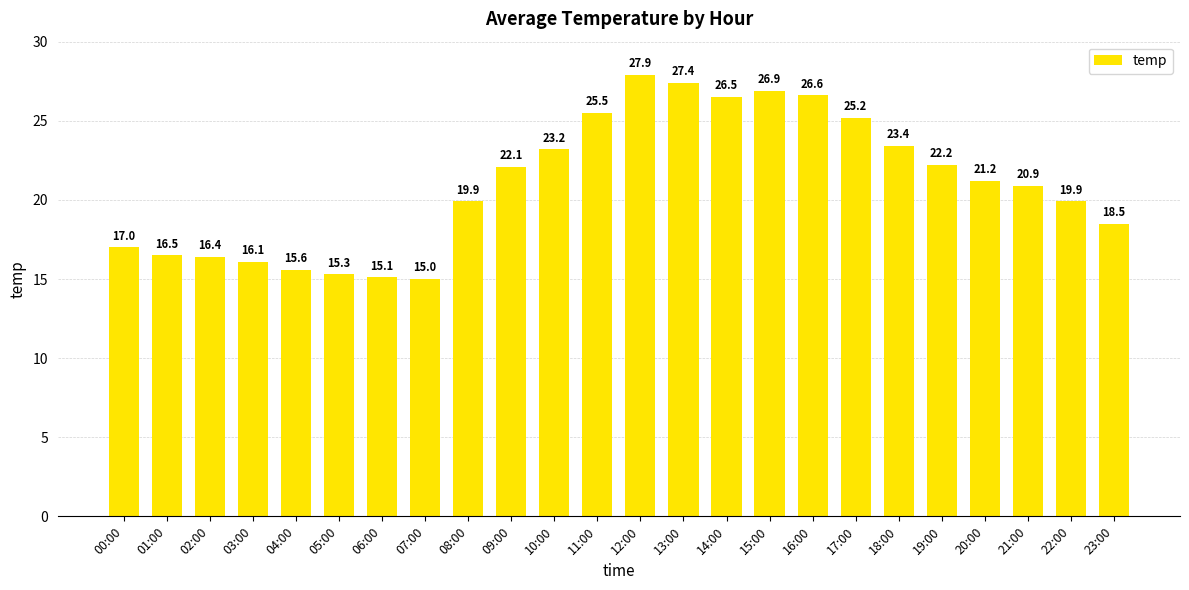

What is the minimum value shown in the chart?

15.0